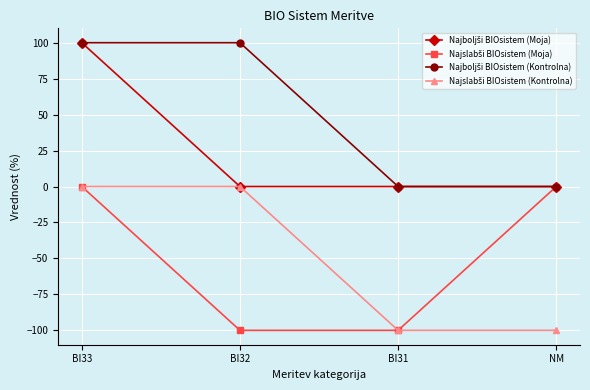

What is the label of the 2nd point from the right?

BI31